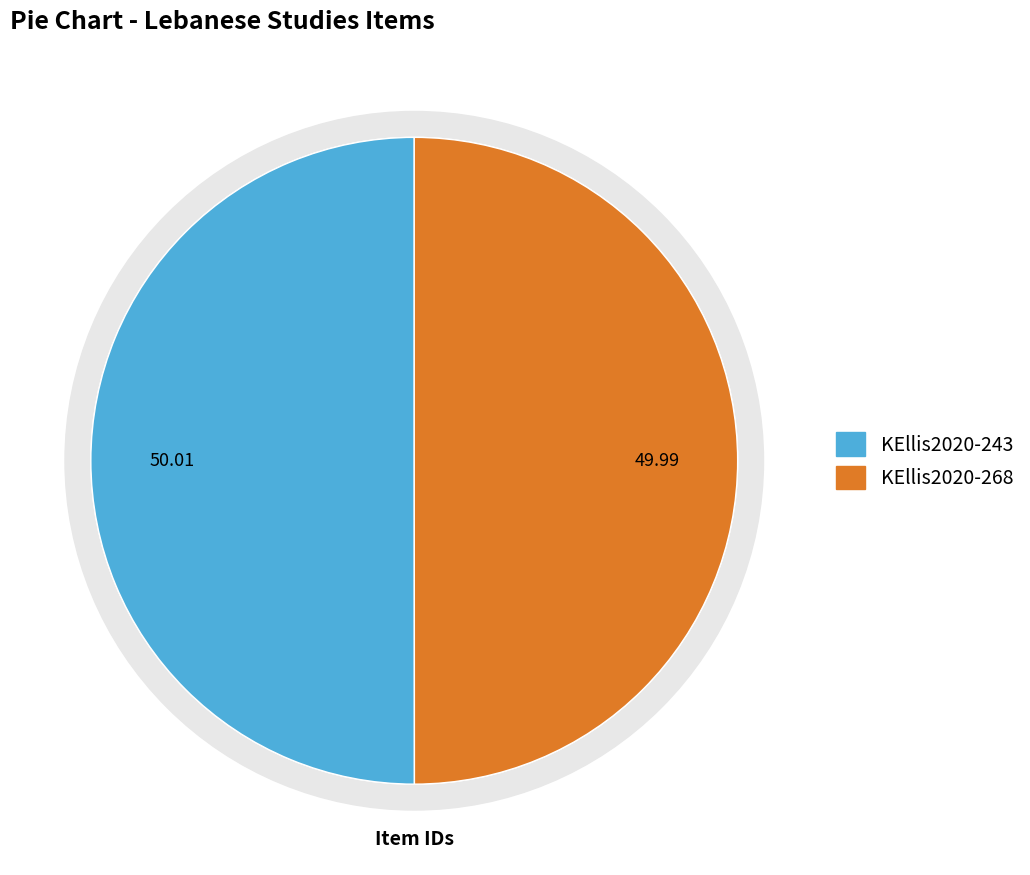

How many slices are in this pie chart?

2